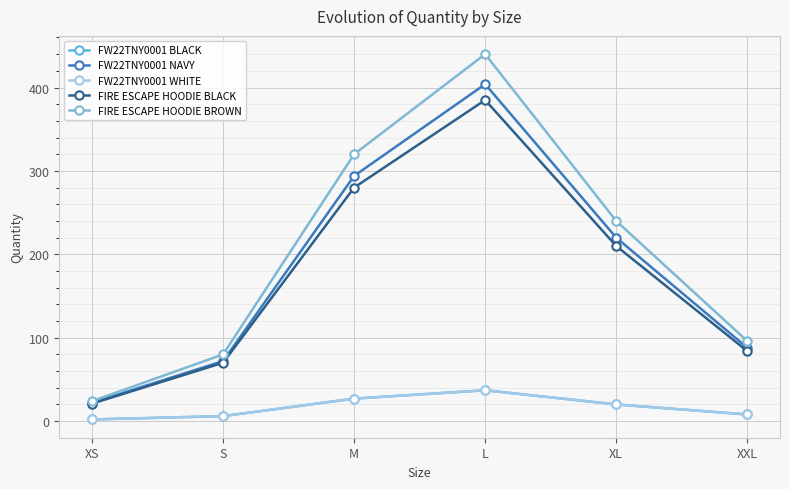

Does the chart have visible grid lines?

Yes